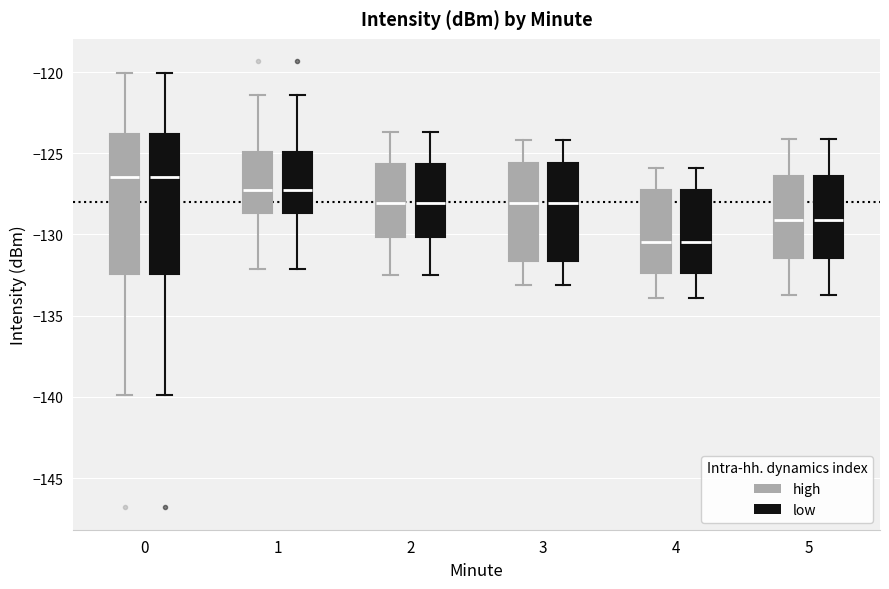

Where does the median line of the box for 5 (low) sit on the y-axis? The values are not printed on the chart, so give them approximately, as read against the axis.

-129.0